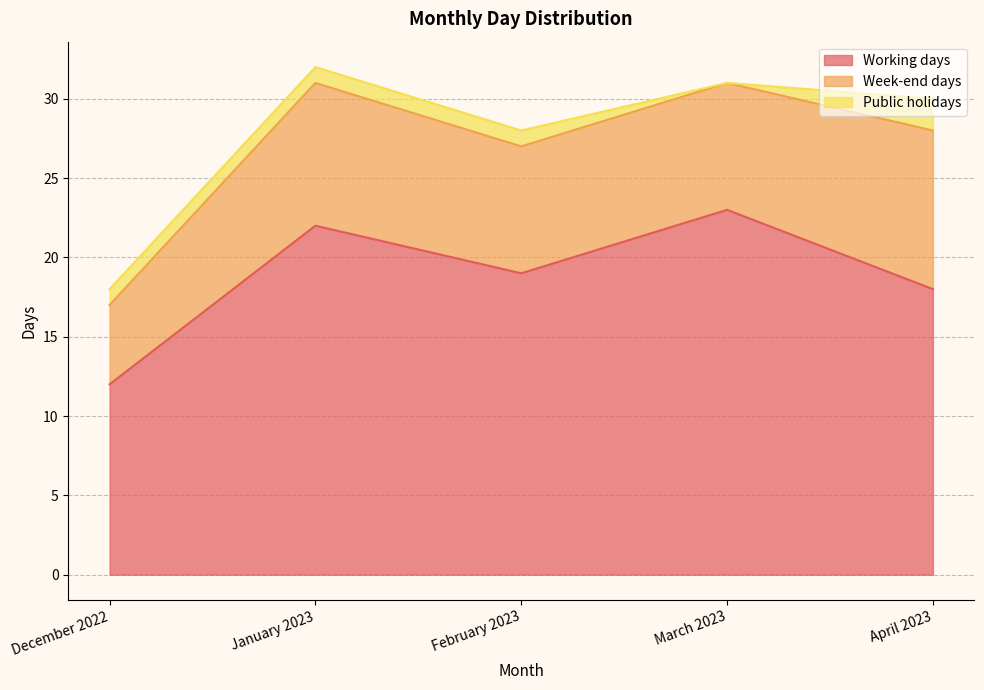

Reading right to left, transcribe all the data shown in this chart.

Working days: 18	23	19	22	12
Week-end days: 10	8	8	9	5
Public holidays: 2	0	1	1	1